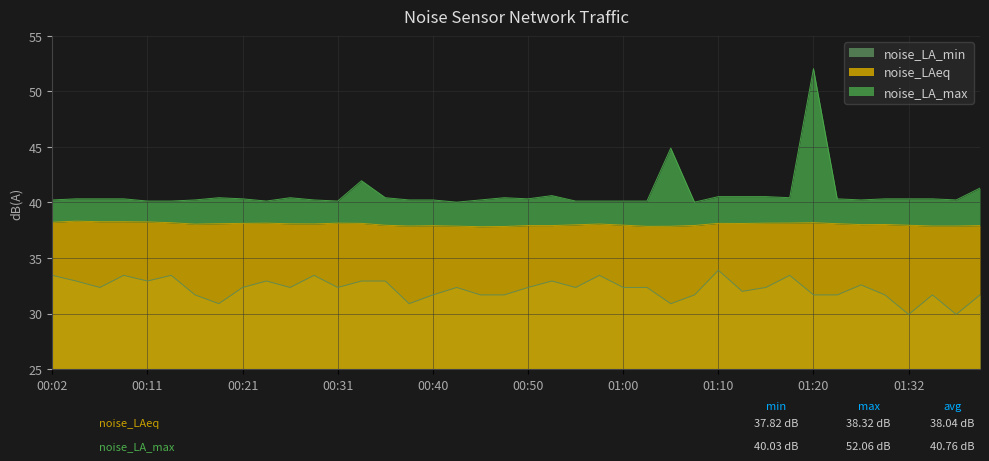

True or false: noise_LA_min and noise_LA_max intersect in this chart.

False